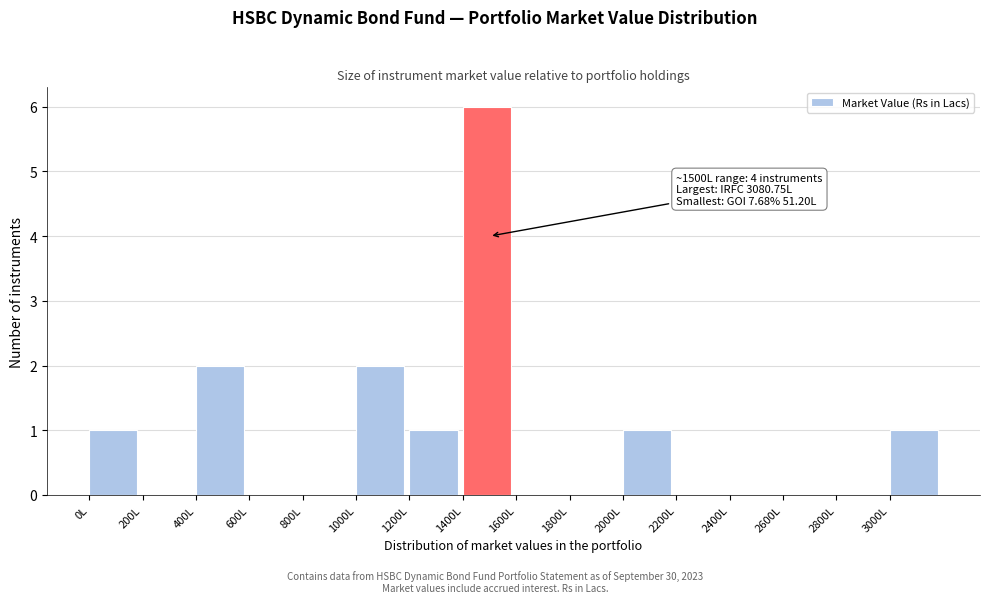

Which range on the x-axis has the tallest bar?

1400 to 1600